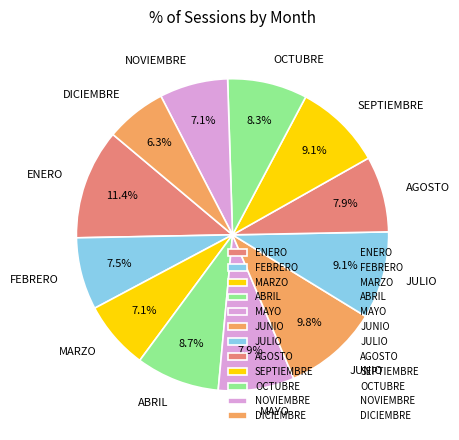

To the nearest percent, what percentage of the pie is MAYO?

8%